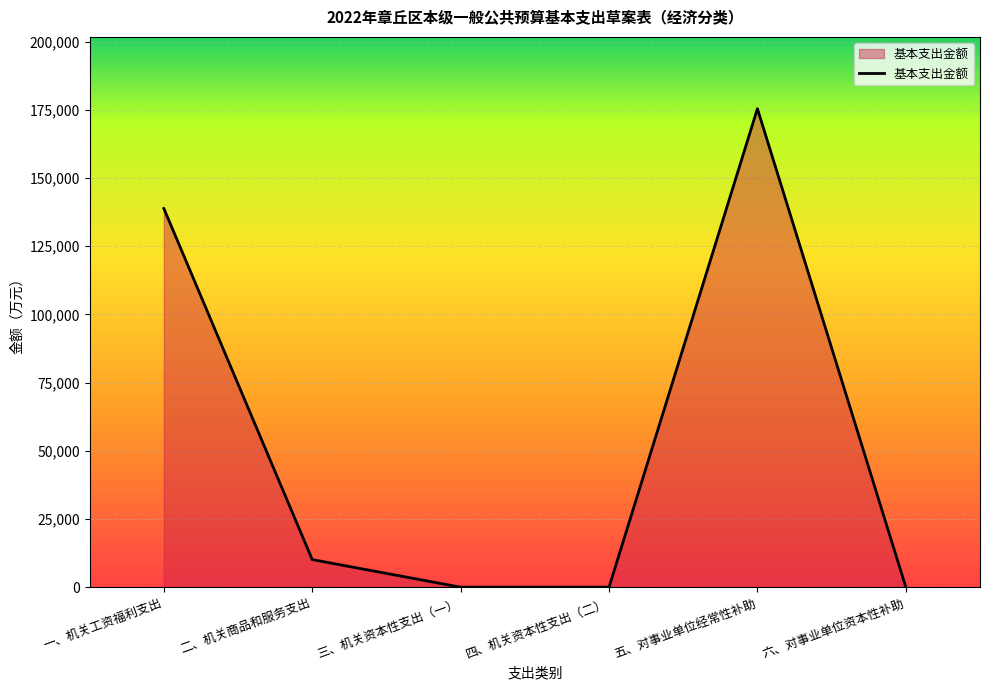

At which label does the data first exceed 10119?

一、机关工资福利支出